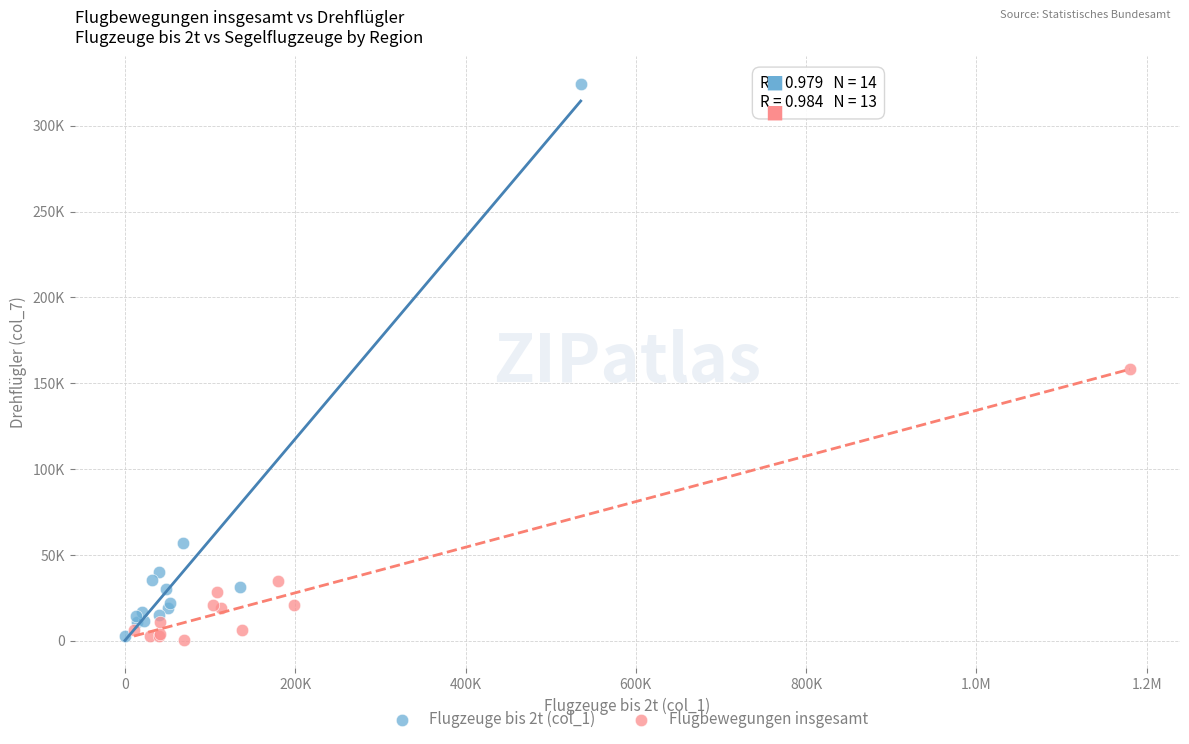

What are all the series names shown in the legend?

Flugzeuge bis 2t (col_1), Flugbewegungen insgesamt